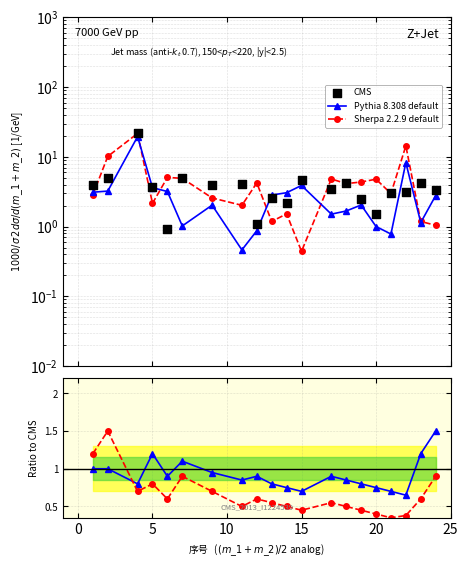

Which series has the largest Y range (max minus min)?

CMS